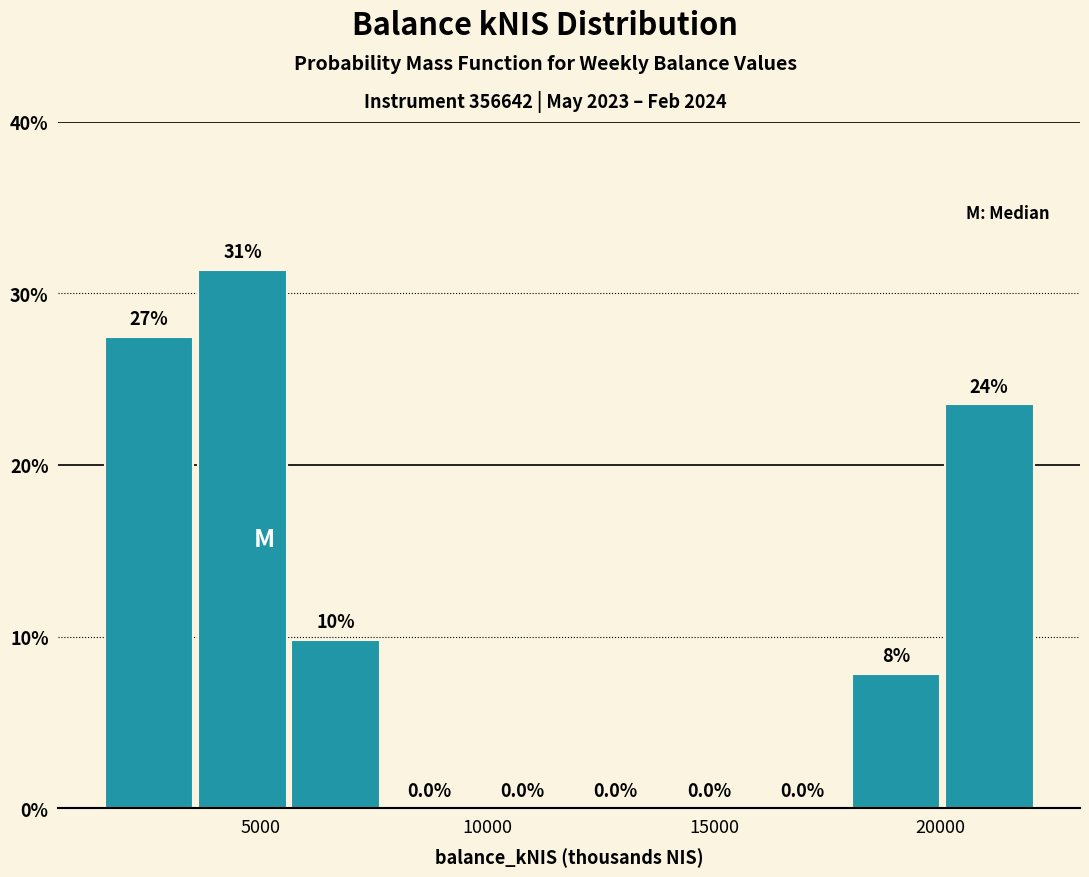

Over which range of the x-axis is the bar tallest?

3500 to 5500